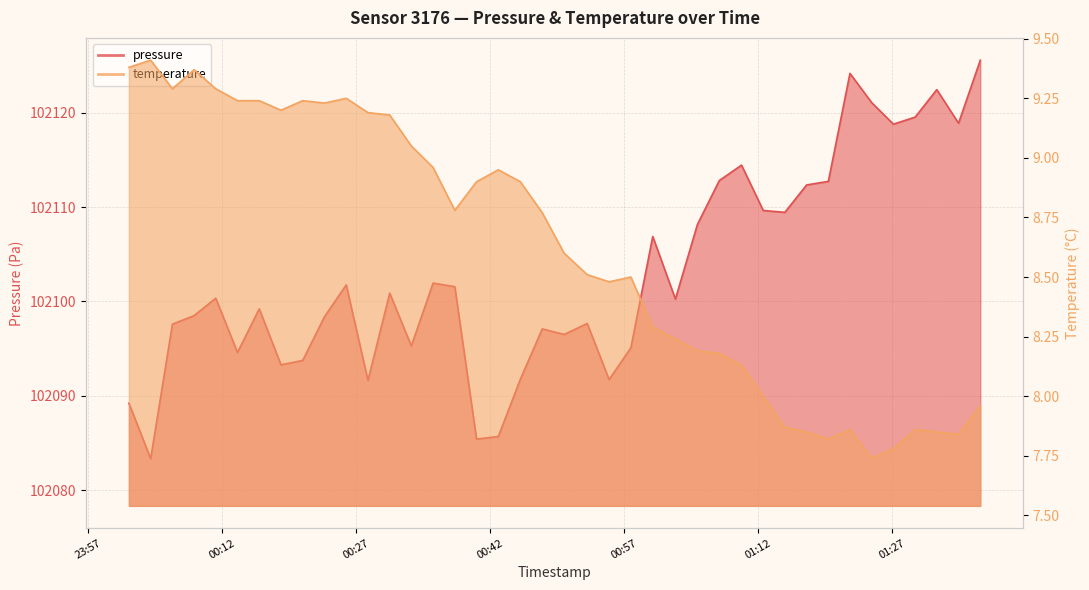

True or false: temperature has a value of 7.9 at 2024-01-25T01:29:33.

True